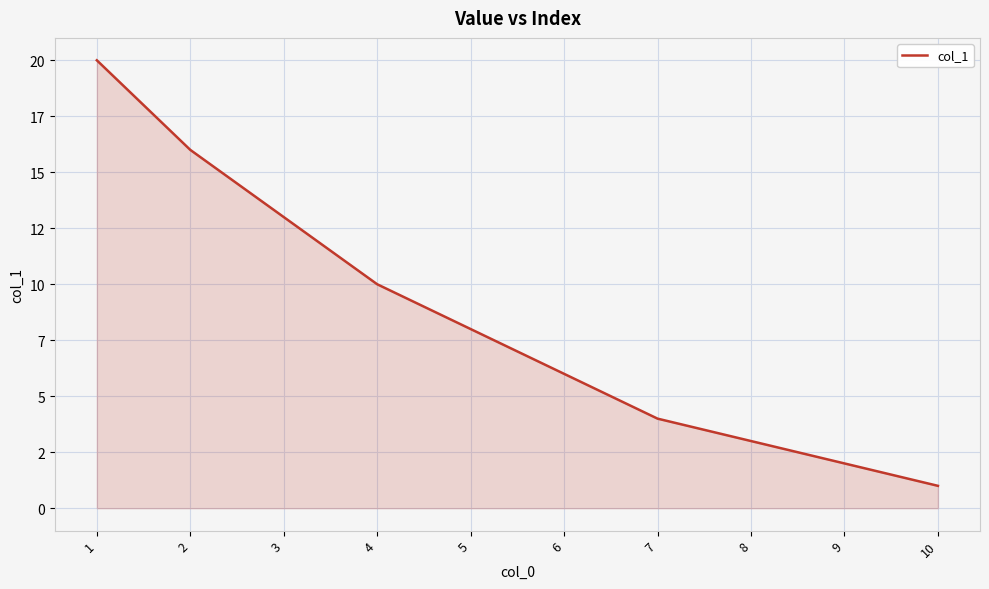

List the labels in order of value, largest first.

1, 2, 3, 4, 5, 6, 7, 8, 9, 10